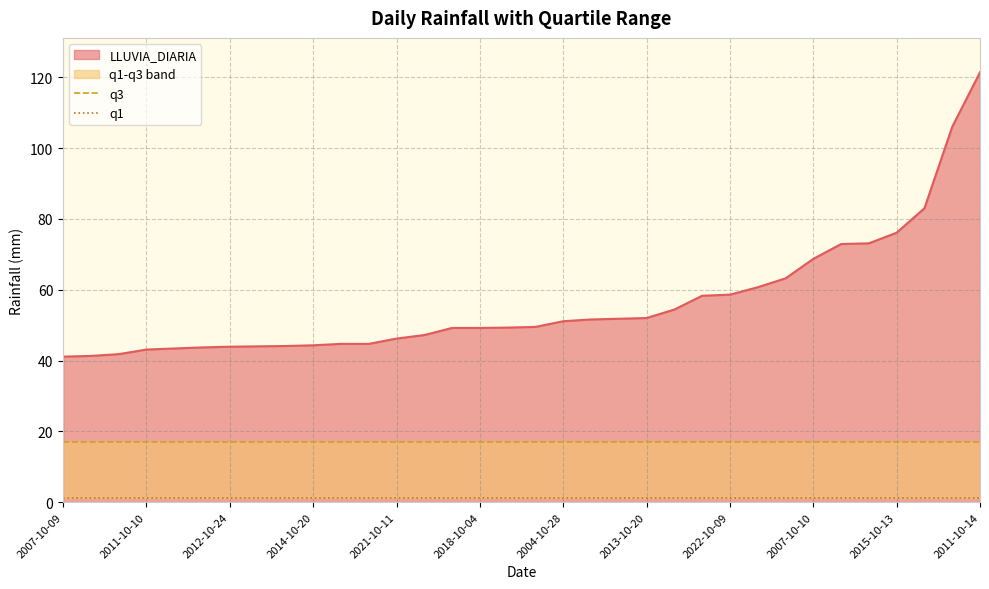

Which category has the highest value in the LLUVIA_DIARIA series?

2011-10-14